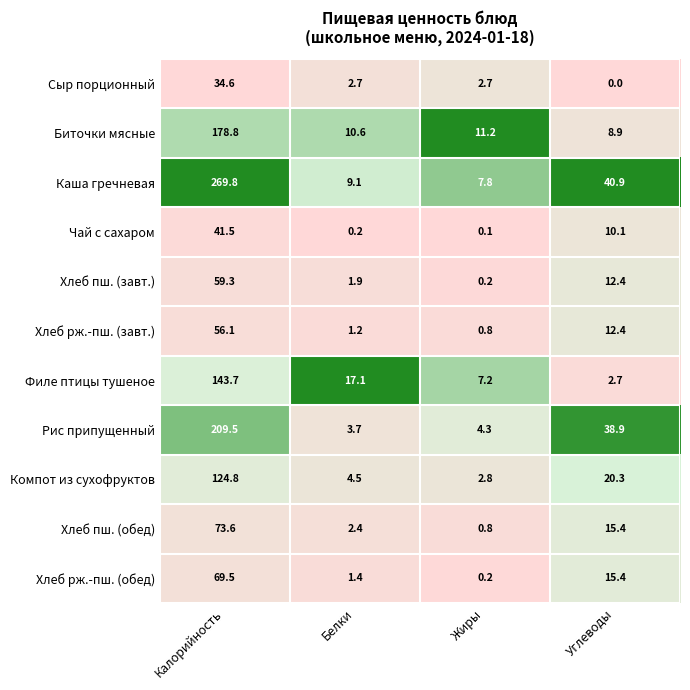

What is the total value across all series at Калорийность?

1261.2